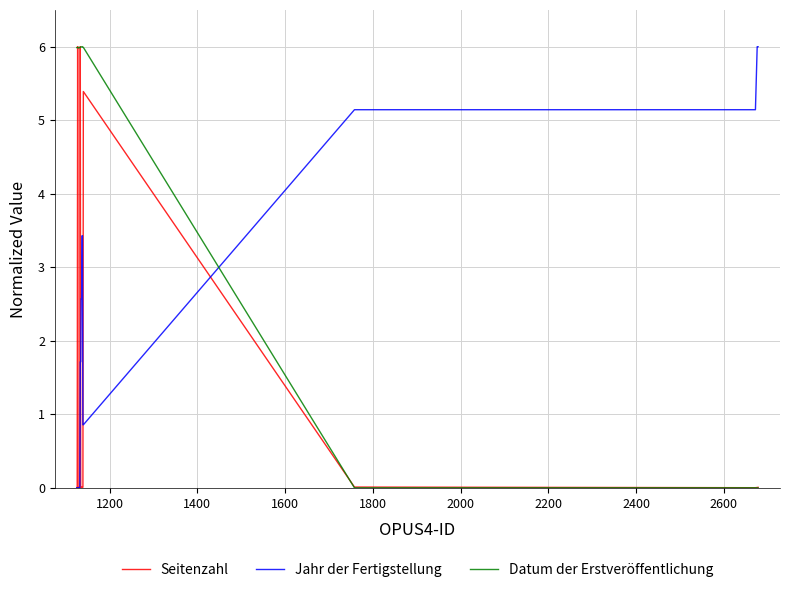

Where do Seitenzahl and Datum der Erstveröffentlichung first cross each other?

1600 and 1800